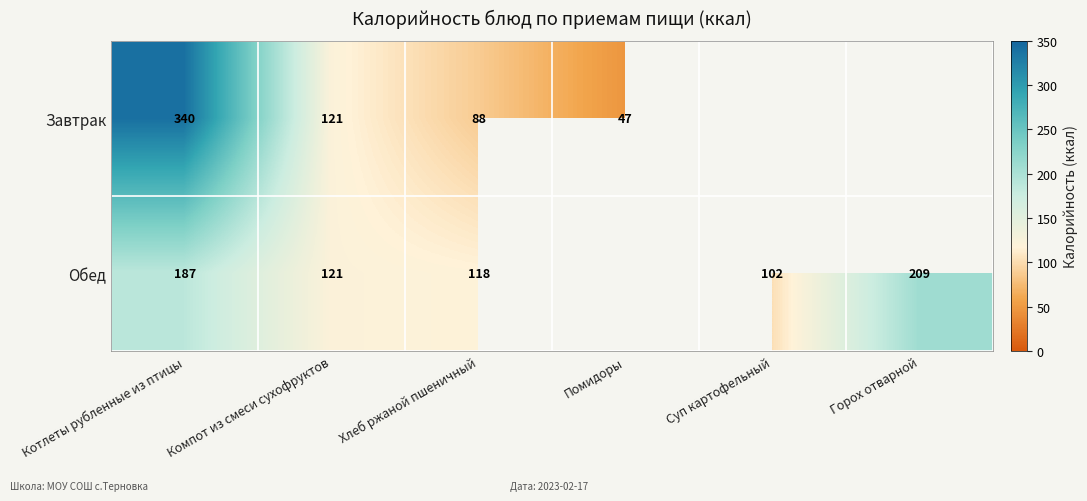

True or false: Завтрак has a value of 47 at Помидоры.

True